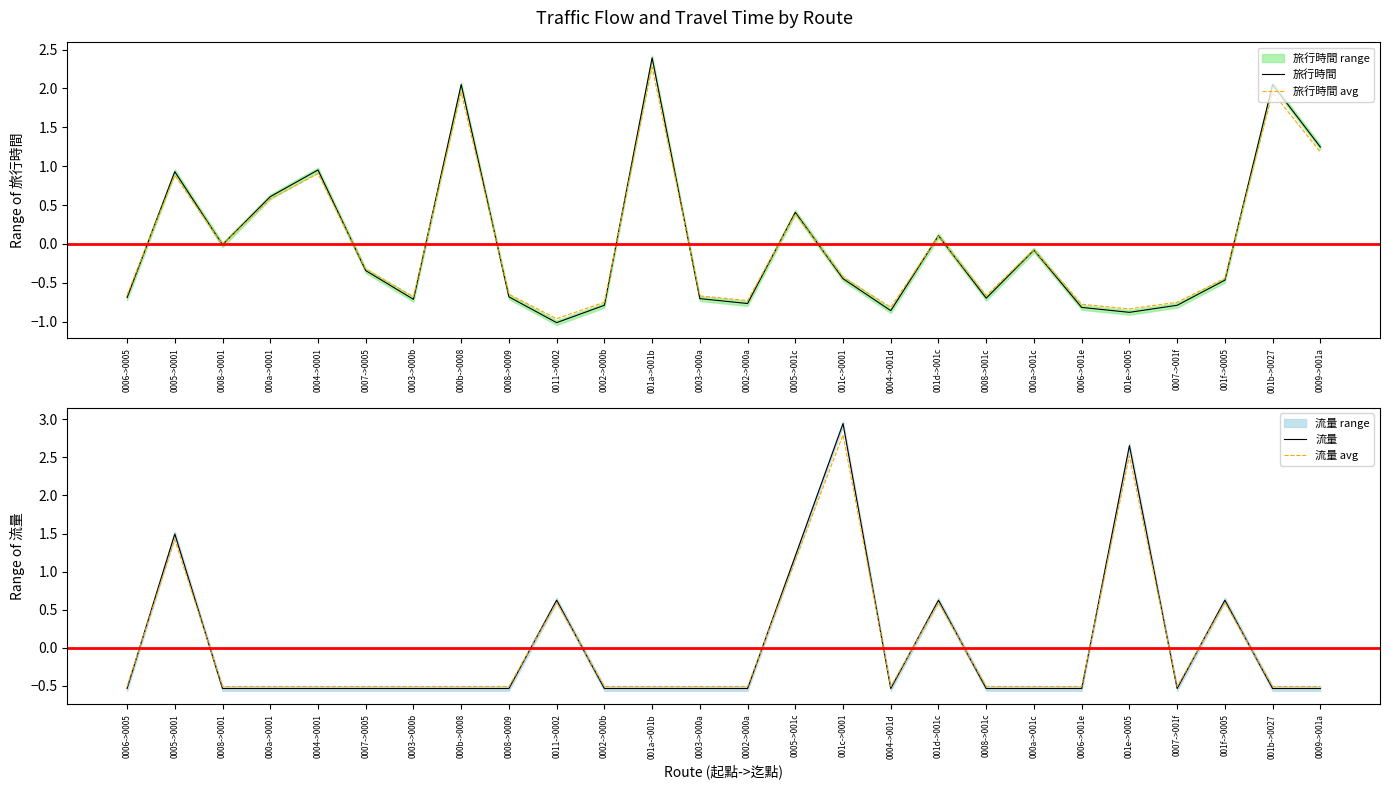

Which series changed the most between 0004->0001 and 0008->001c?

旅行時間